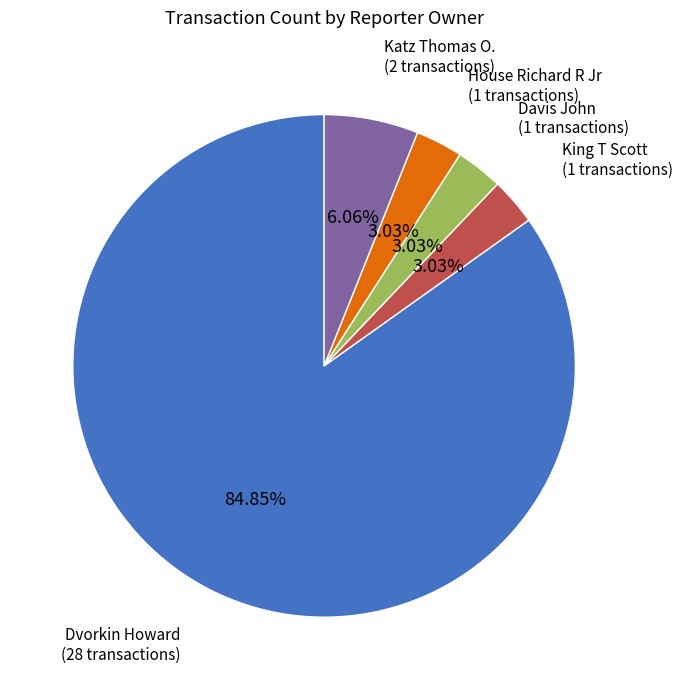

Is the sum of House Richard R Jr and King T Scott greater than half?

No